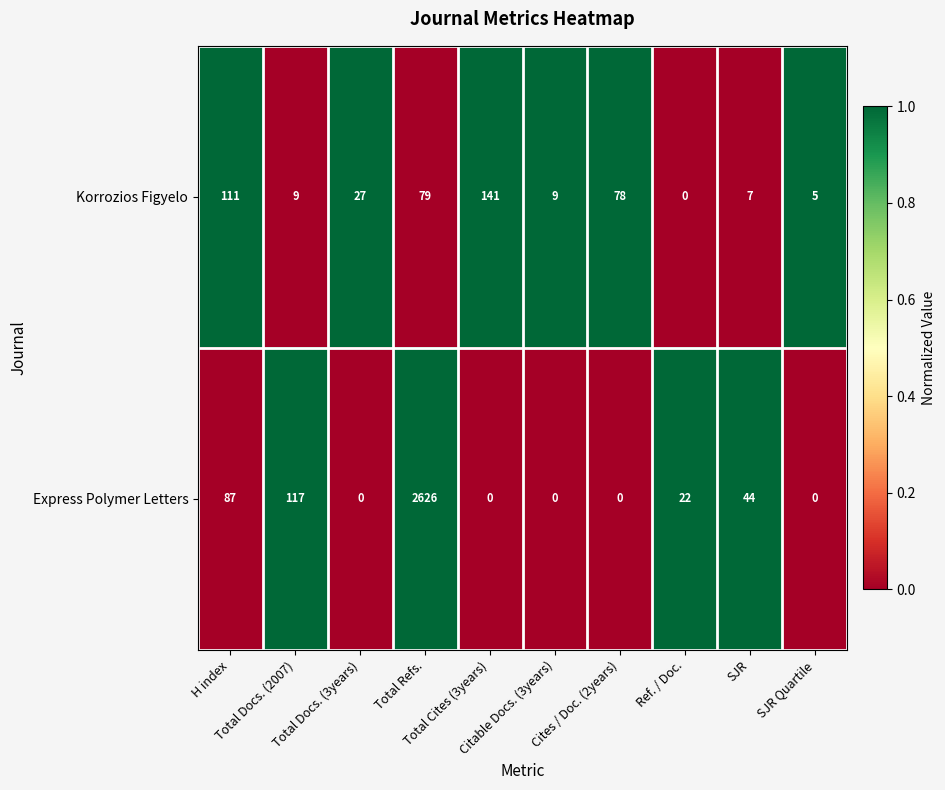

What is the average value of the Express Polymer Letters series?

290